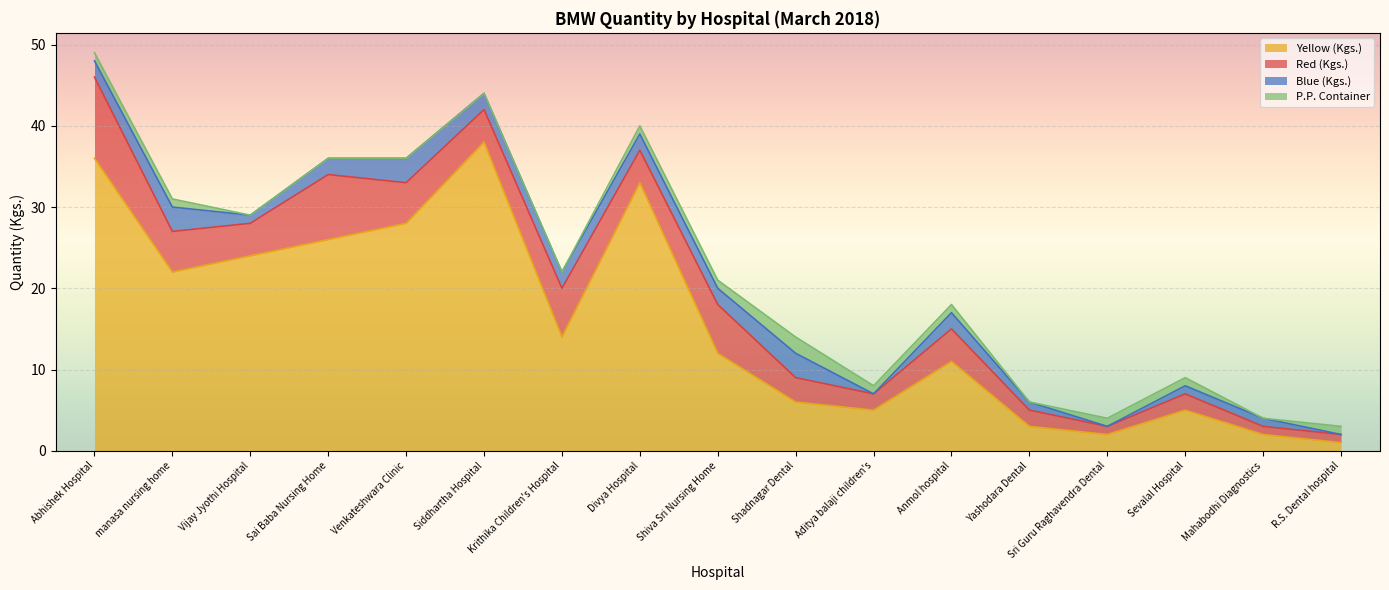

True or false: Red (Kgs.) and Blue (Kgs.) intersect in this chart.

False